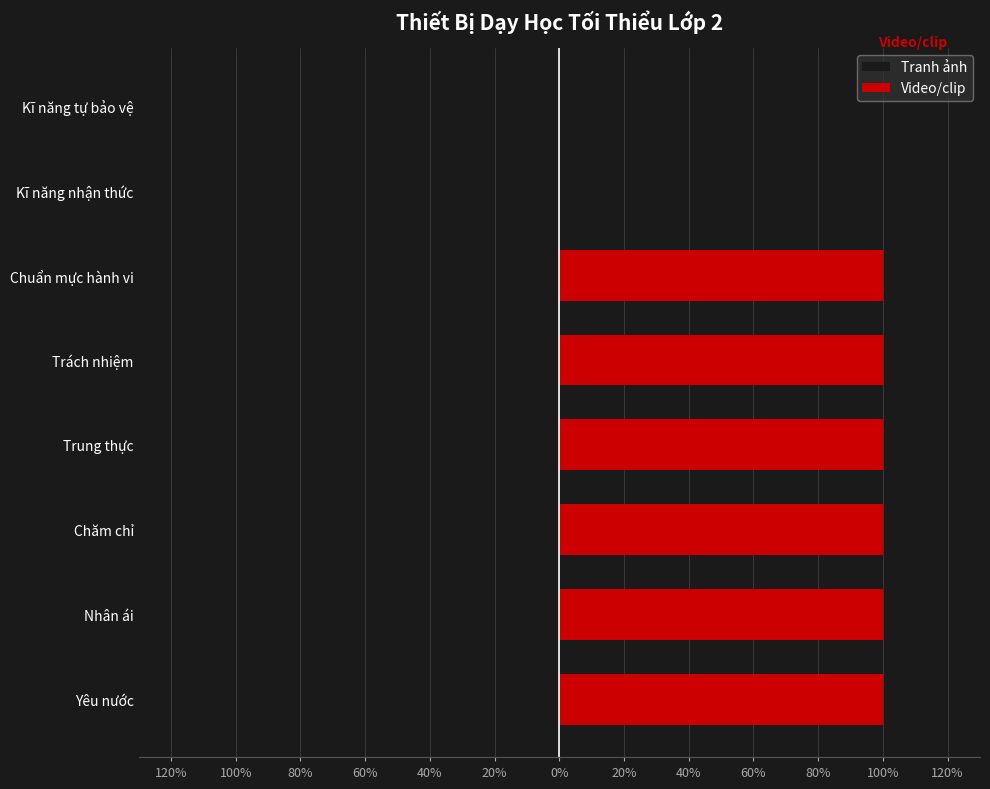

Reading left to right, what are all the values shown in this chart?

Tranh ảnh: 0.6	0.6	0.6	0.6	0.6	0.6	0.6	0.6
Video/clip: 100.0	100.0	100.0	100.0	100.0	100.0	0.0	0.0